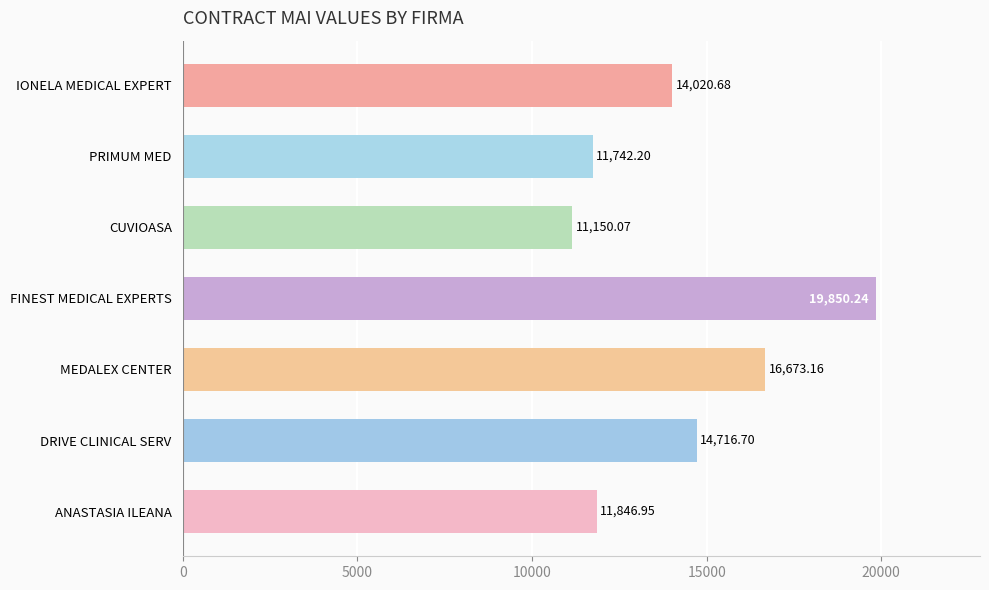

How many series are shown in this chart?

1